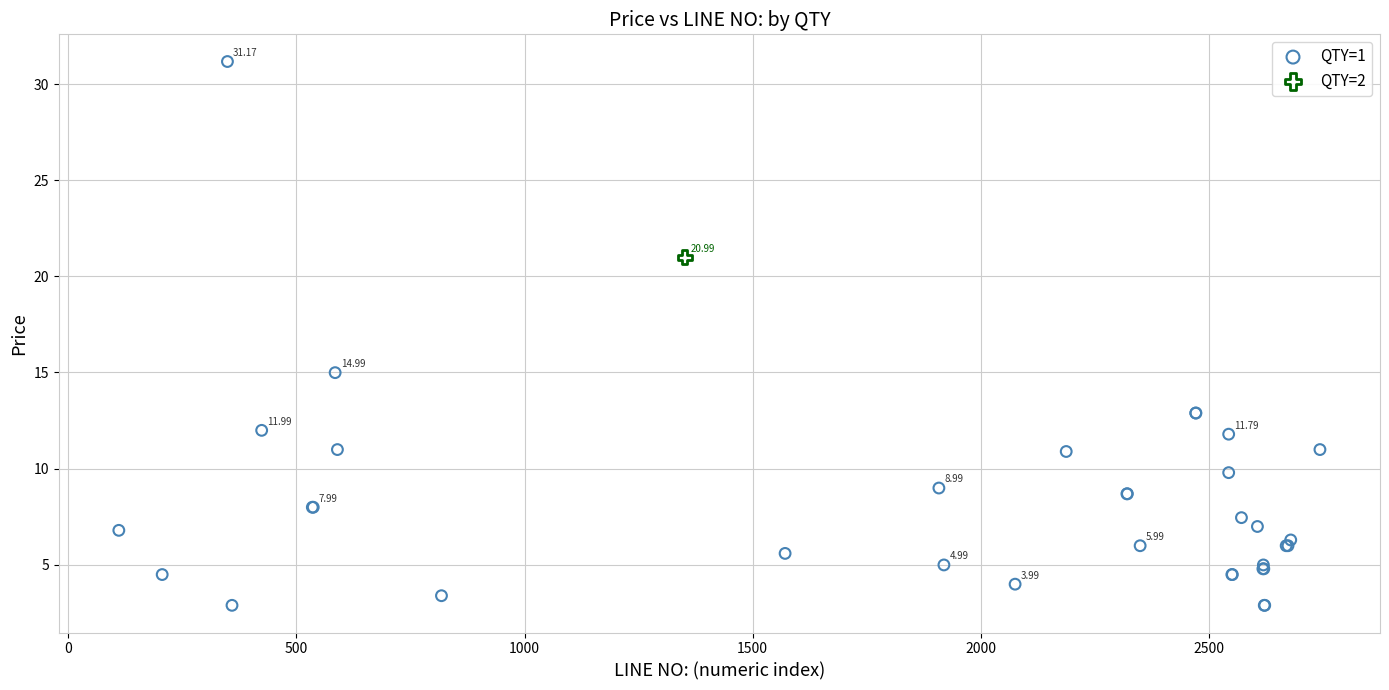

What are all the series names shown in the legend?

QTY=1, QTY=2